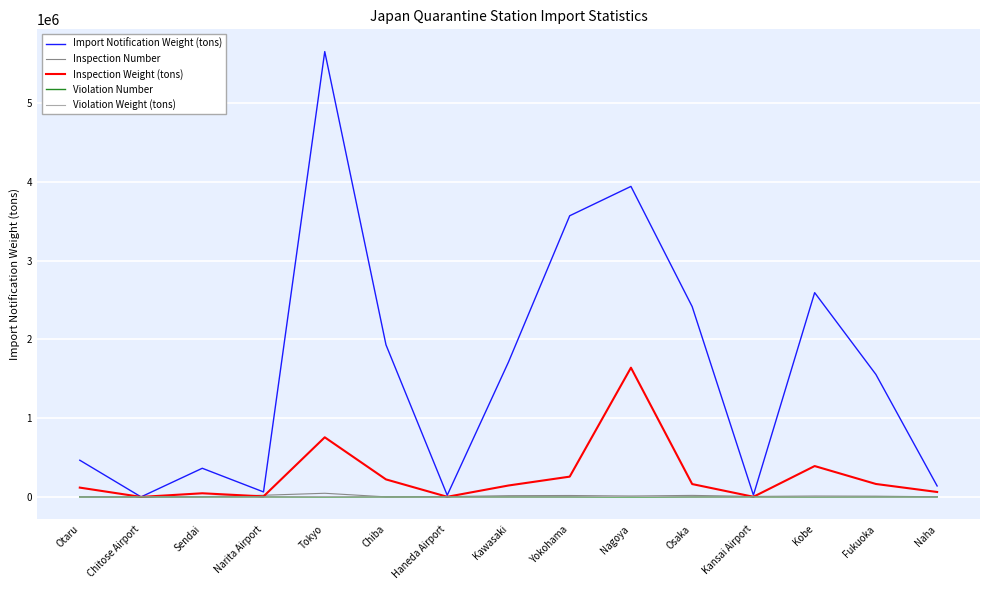

Which label corresponds to the largest value in the chart?

Tokyo